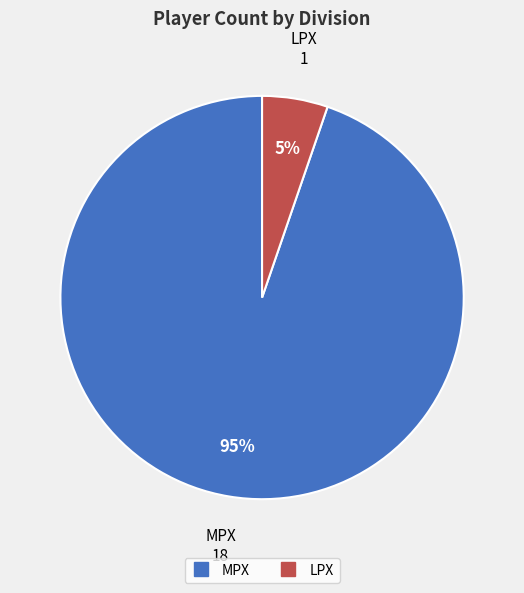

Does MPX account for over 50% of the chart?

Yes